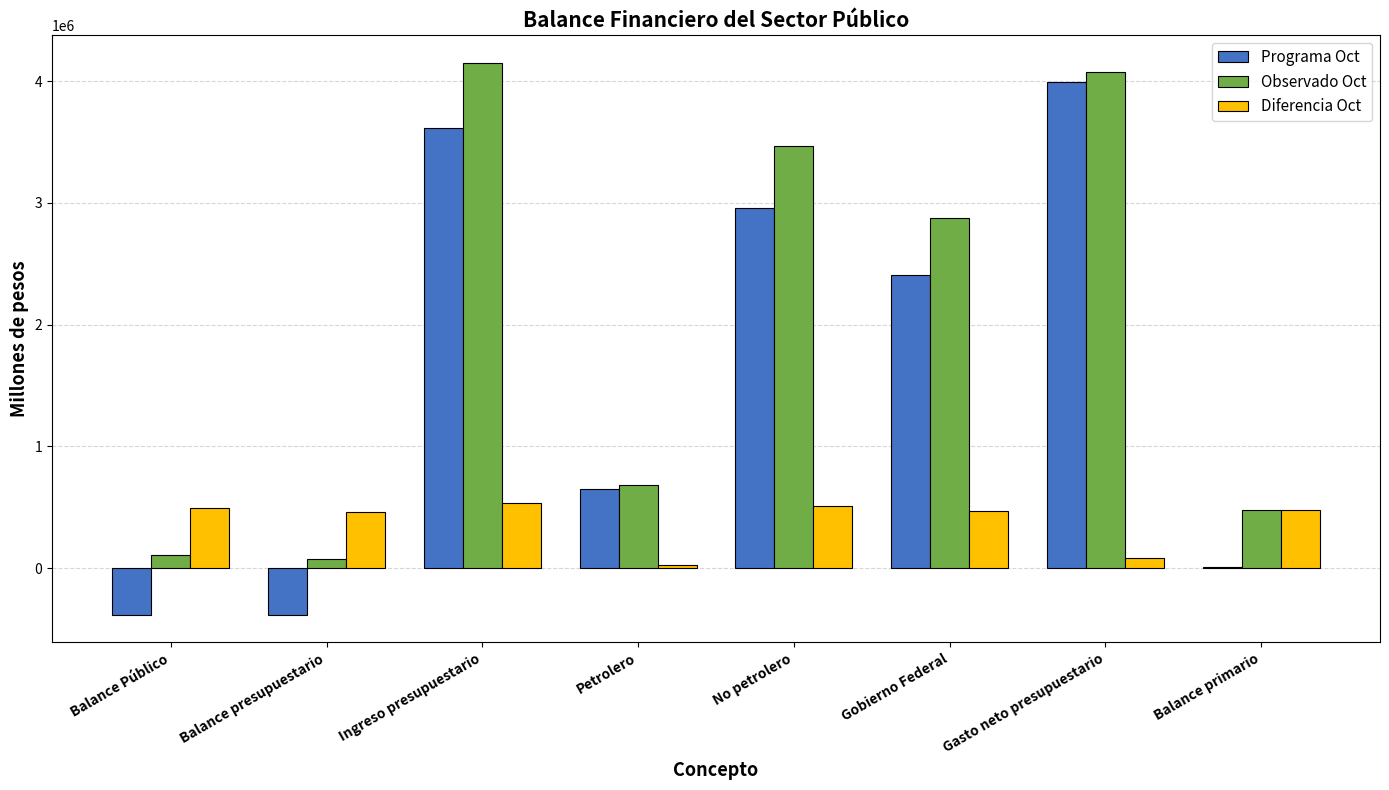

What is the maximum value for Programa Oct?

3995515.2